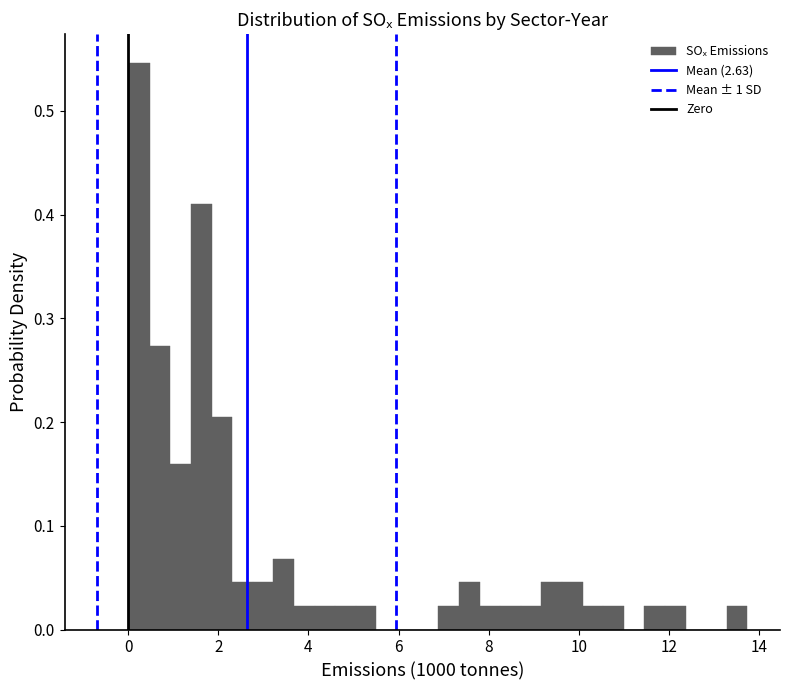

Read against the x-axis, roughly where is the centre of the tallest bar?

0.2